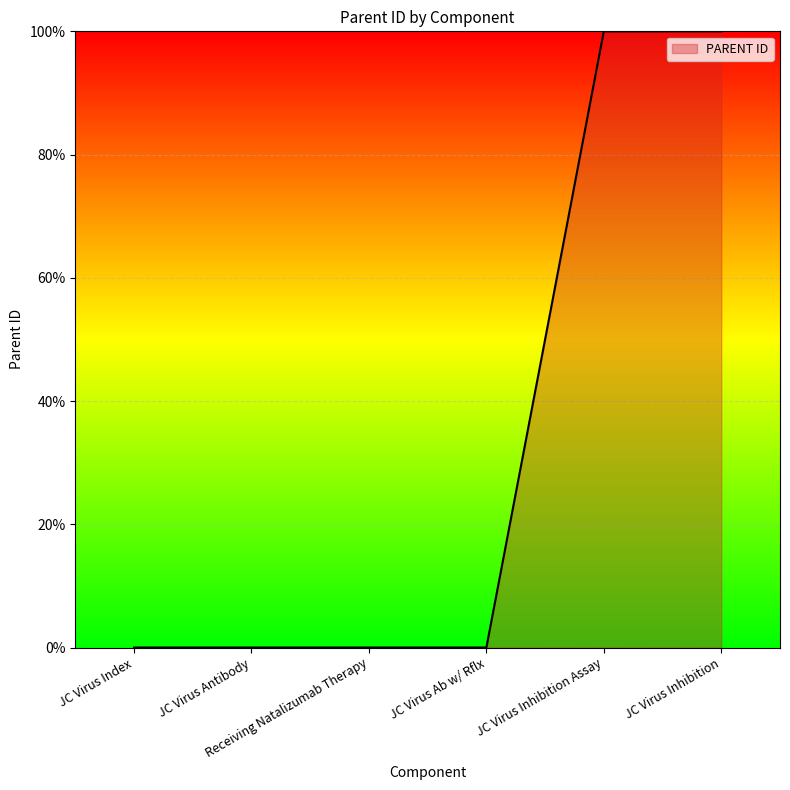

What is the maximum value shown in the chart?

100